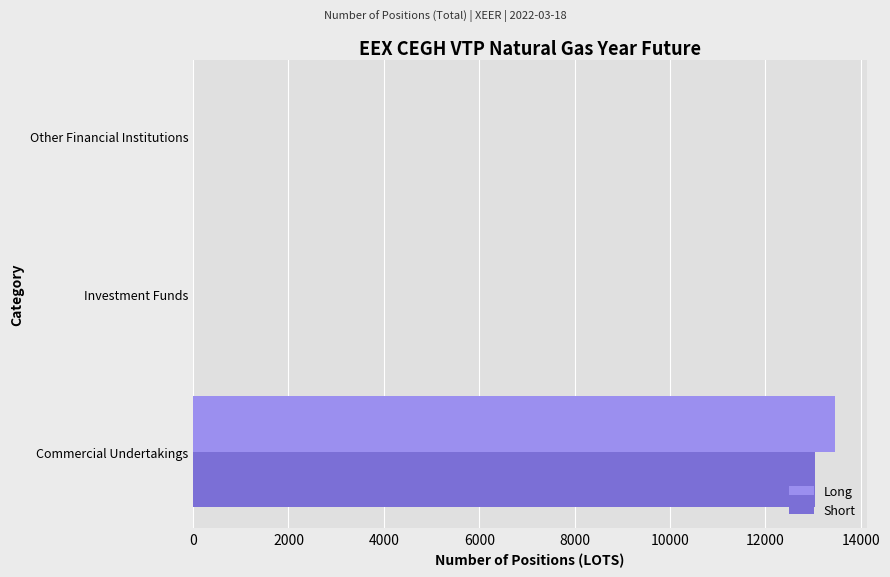

Is the value of Long at Other Financial Institutions greater than the value of Short at Commercial Undertakings?

No